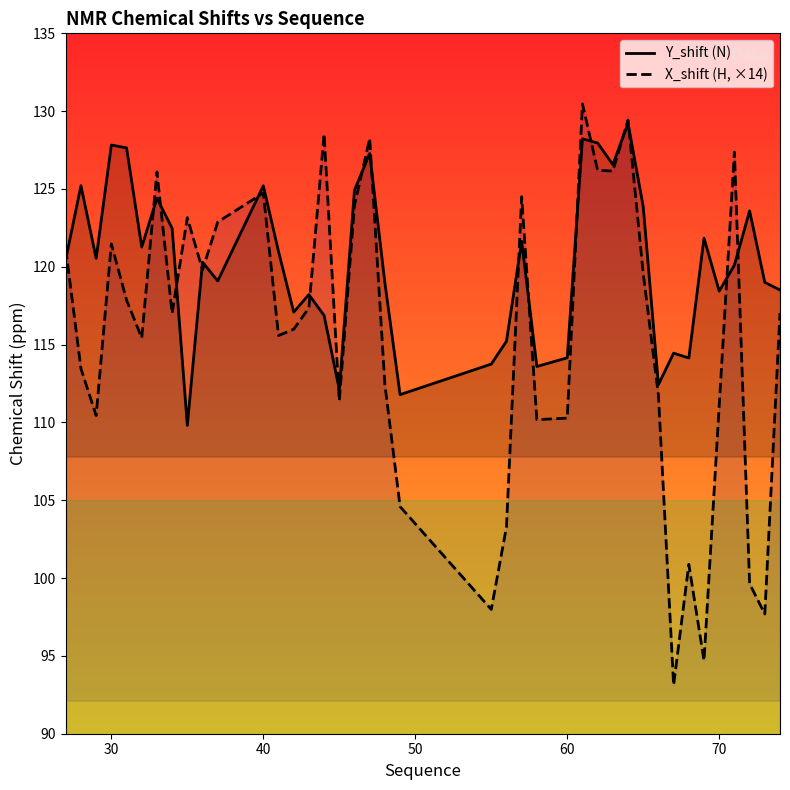

What is the value of the Y_shift (N) point at the 14th from the left?

117.1